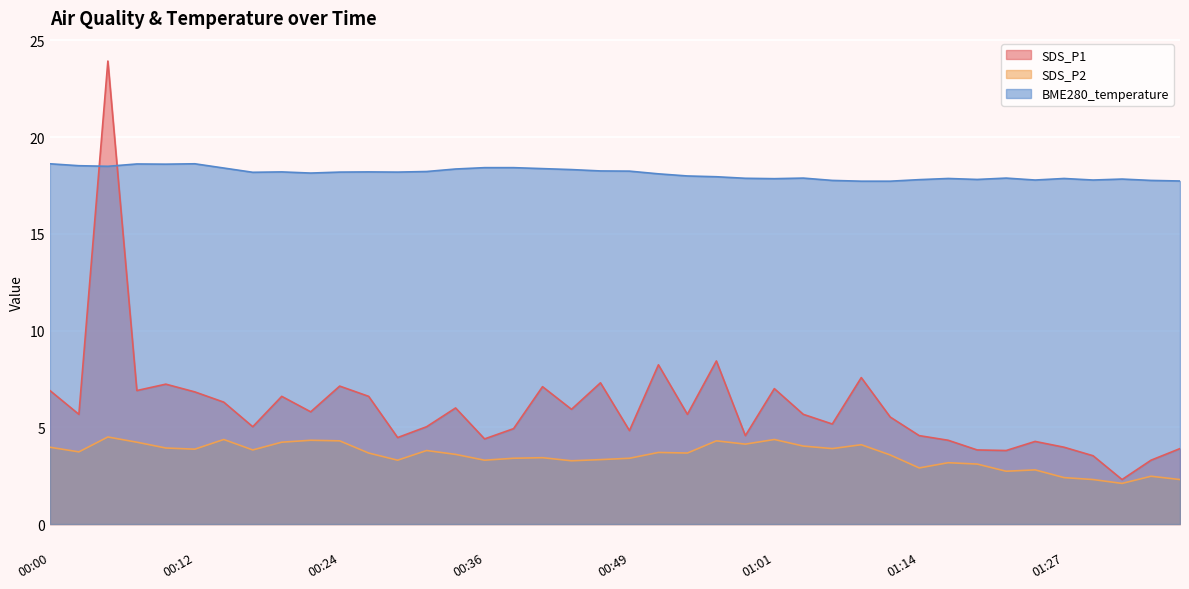

What is the label of the 16th point from the left?

00:36